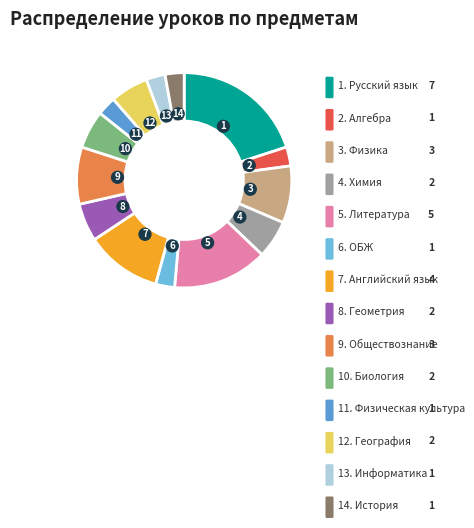

To the nearest percent, what is the difference between the largest and smallest slice percentages?

17%